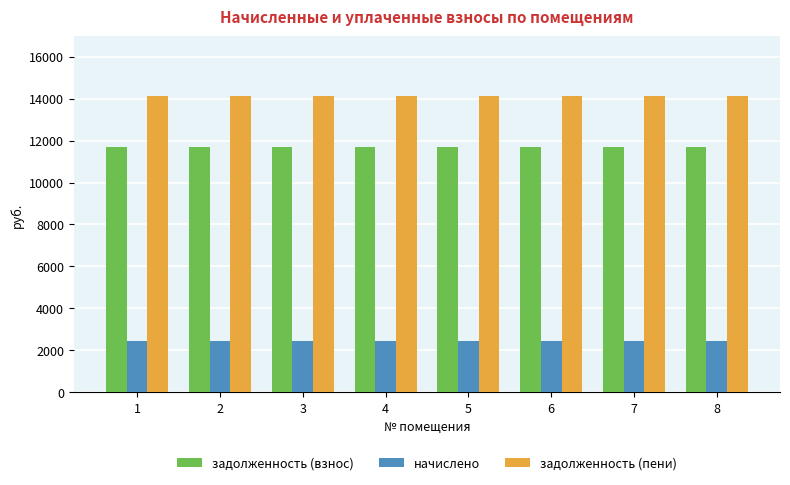

Is it true that задолженность (пени) equals 3396.2 at 5?

False